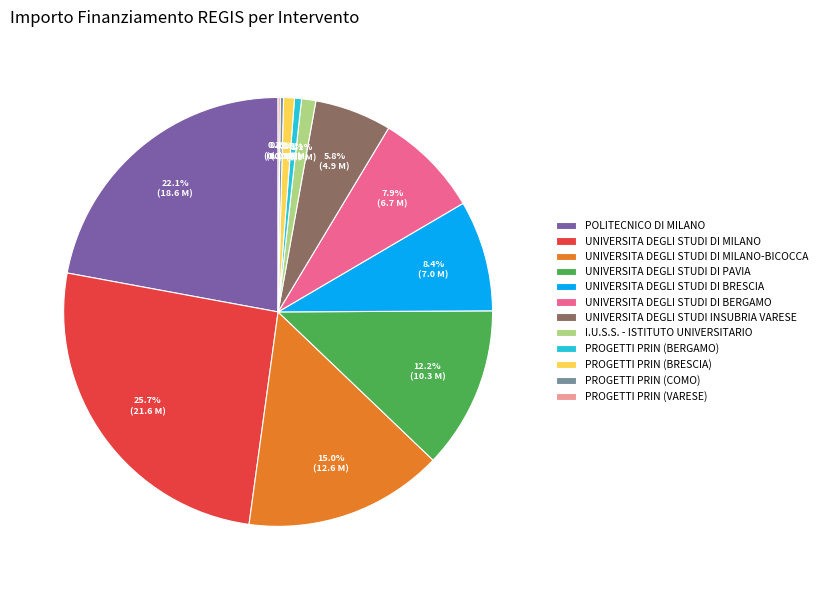

What portion of the pie excludes UNIVERSITA DEGLI STUDI INSUBRIA VARESE?

94.2%